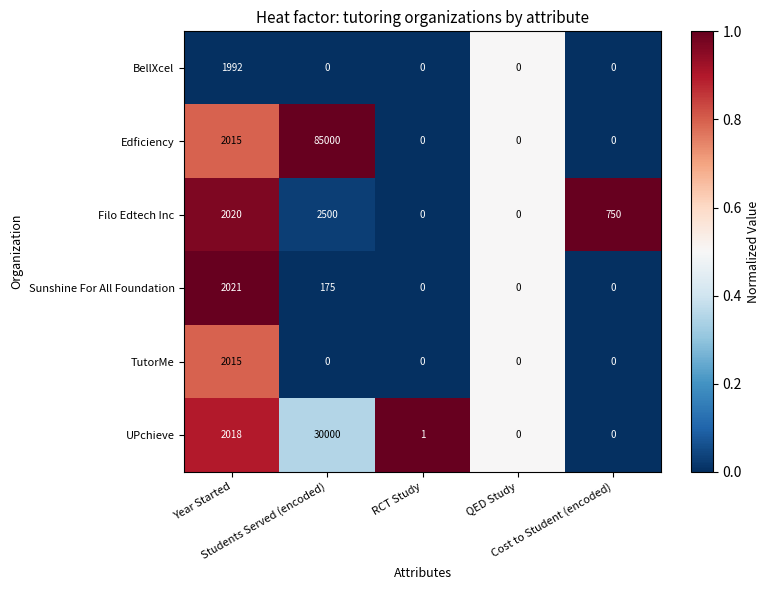

Which series has the largest range (max minus min)?

Edficiency